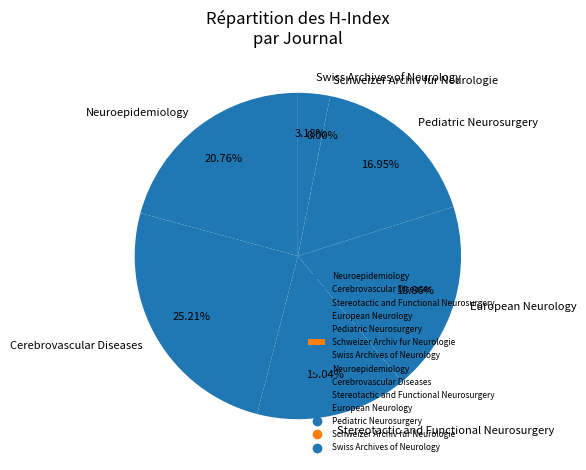

Do European Neurology and Schweizer Archiv fur Neurologie together represent more than half of the pie?

No